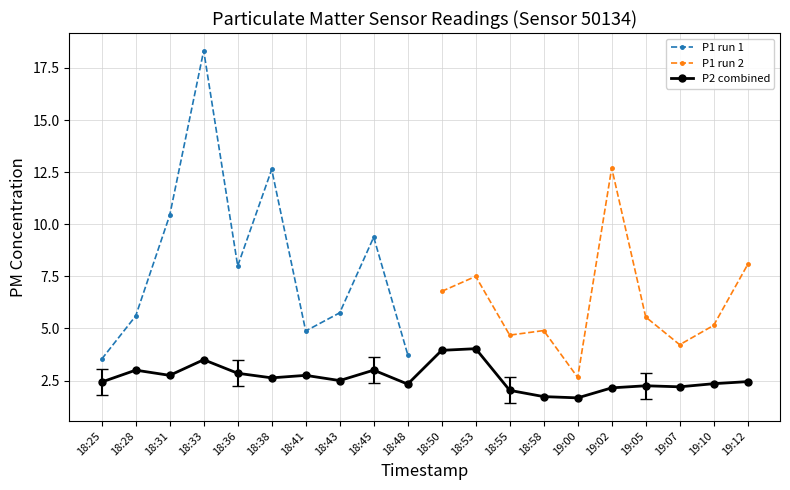

What is the value of the 14th point from the left?

1.7